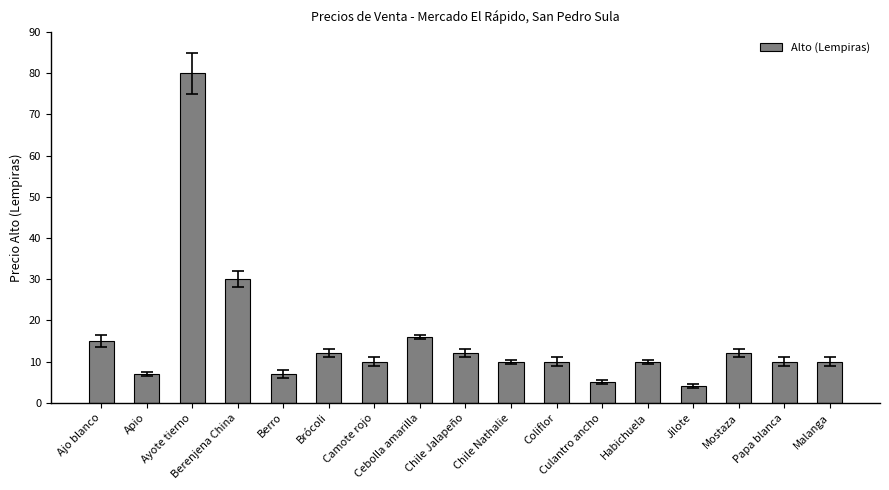

What is the ratio of the value at Cebolla amarilla to the value at Mostaza?

1.3